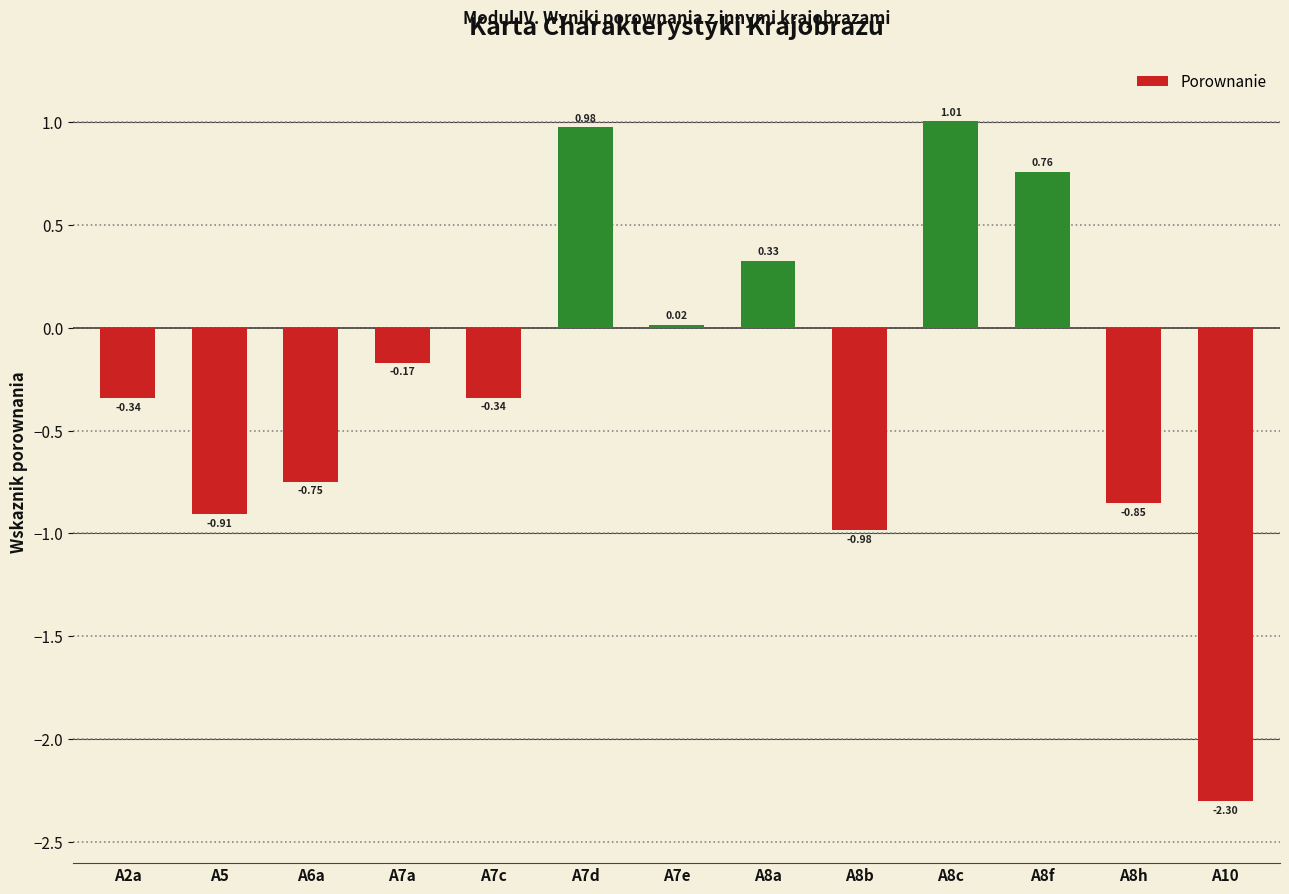

What is the change in value from A8a to A10?

-2.6